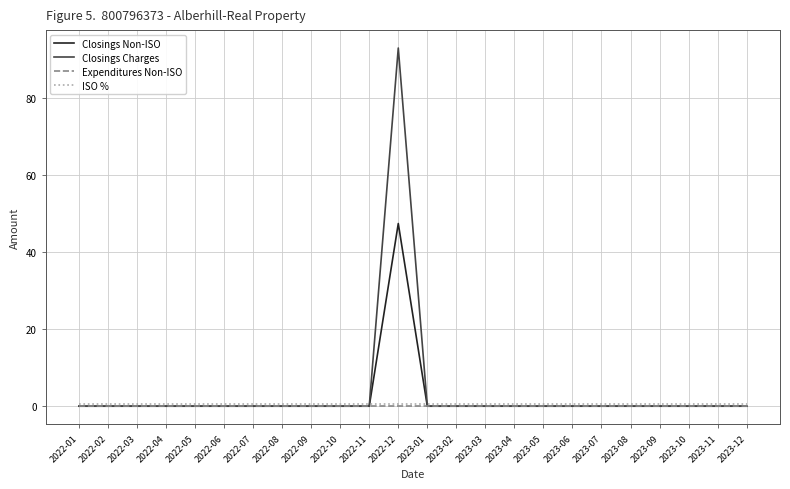

What are all the series names shown in the legend?

Closings Non-ISO, Closings Charges, Expenditures Non-ISO, ISO %